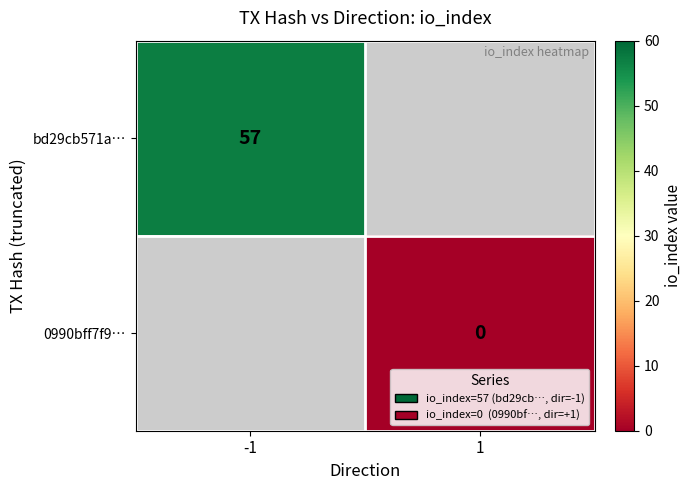

The value of bd29cb571a… at -1 is 57. True or false?

True